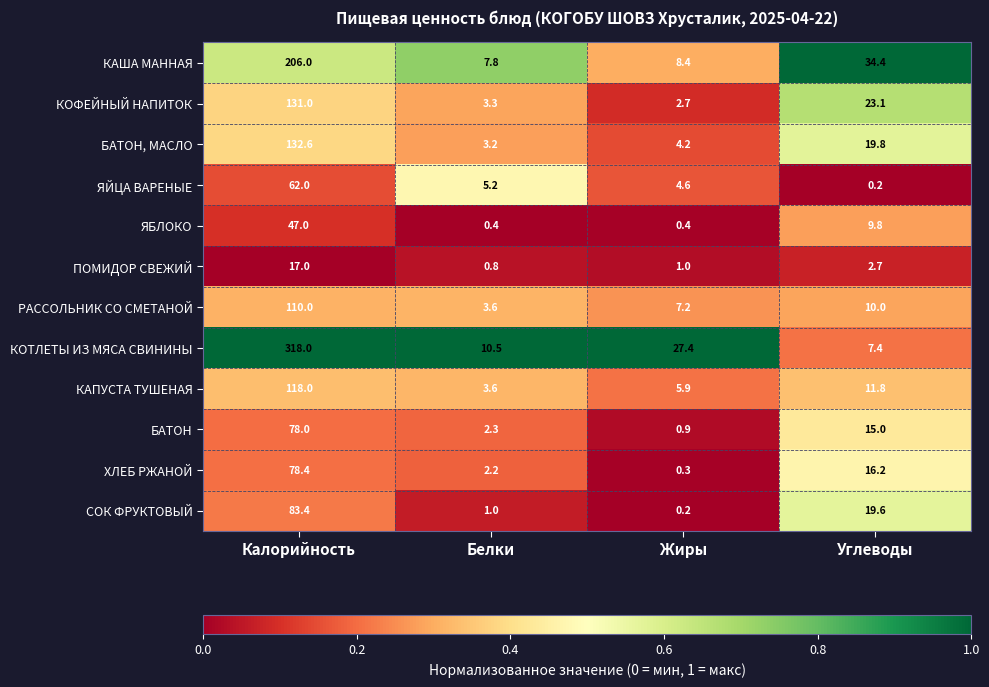

Between Калорийность and Белки, which series saw the biggest shift?

КОТЛЕТЫ ИЗ МЯСА СВИНИНЫ